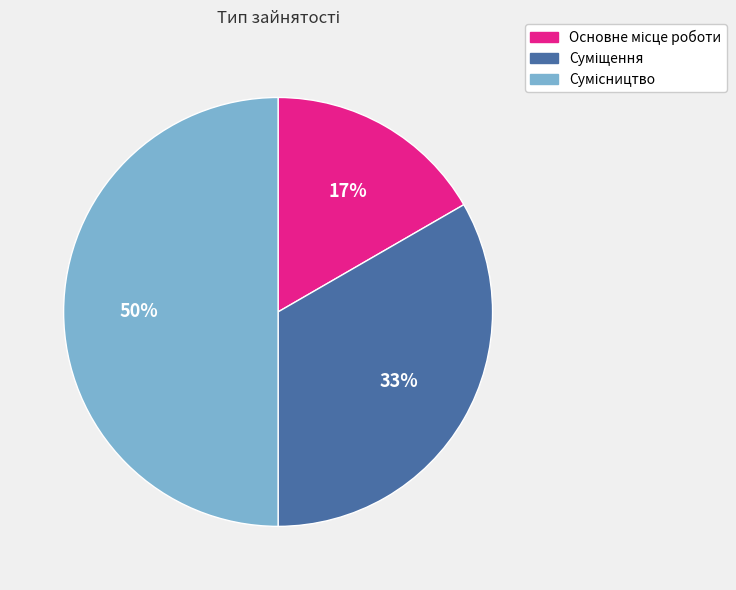

To the nearest percent, what is the average slice percentage?

33%